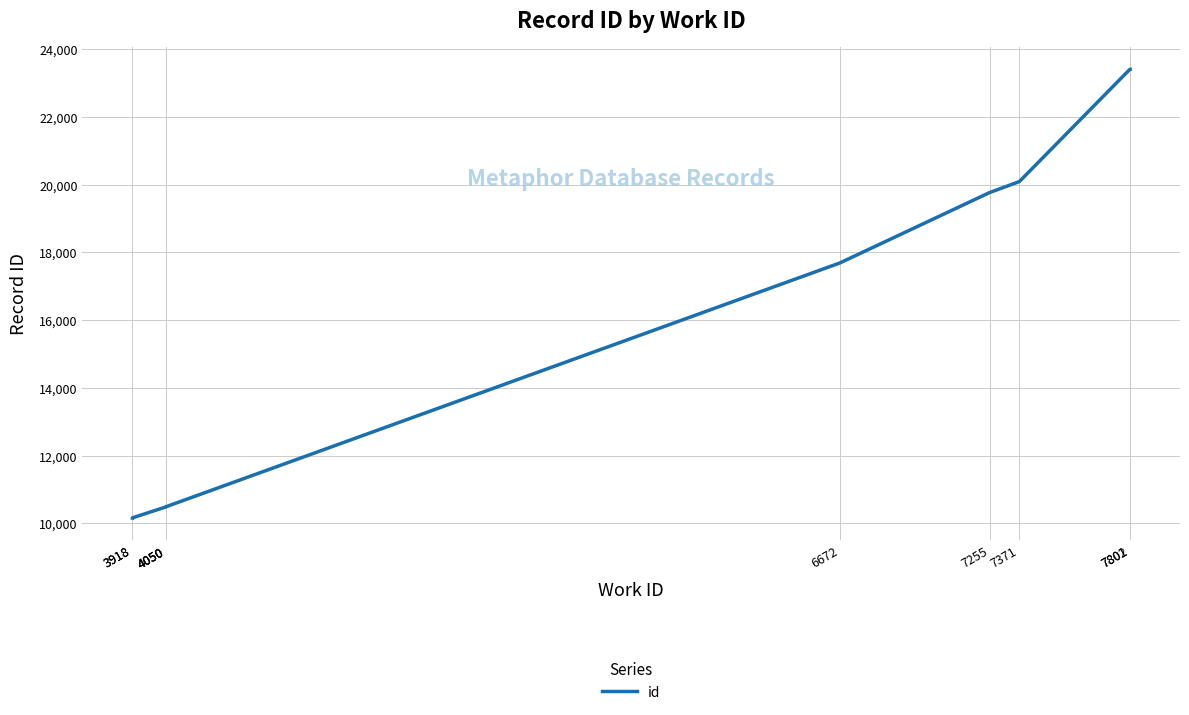

What is the value of the 10th point from the left?

23408